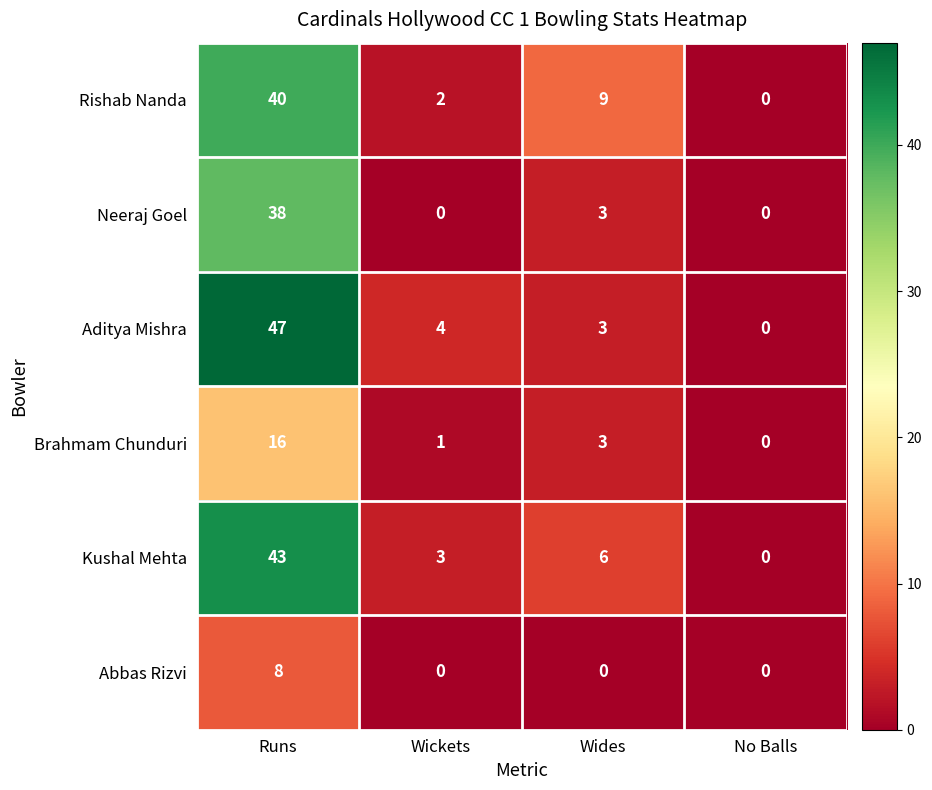

What is the spread (max minus min) of values at Wides?

9